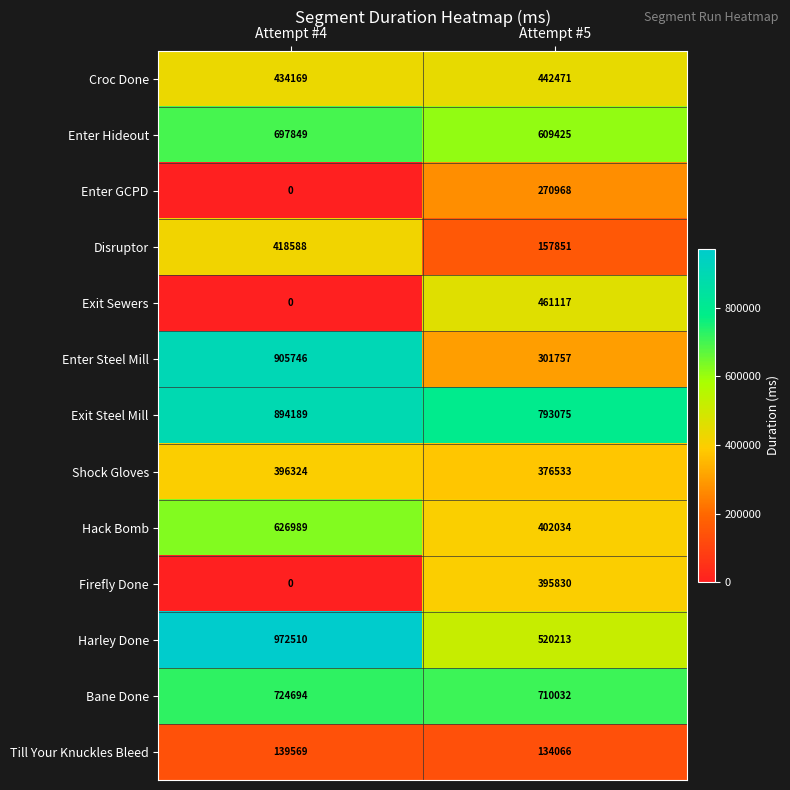

What is the difference between the maximum and minimum values in the Exit Sewers series?

461117